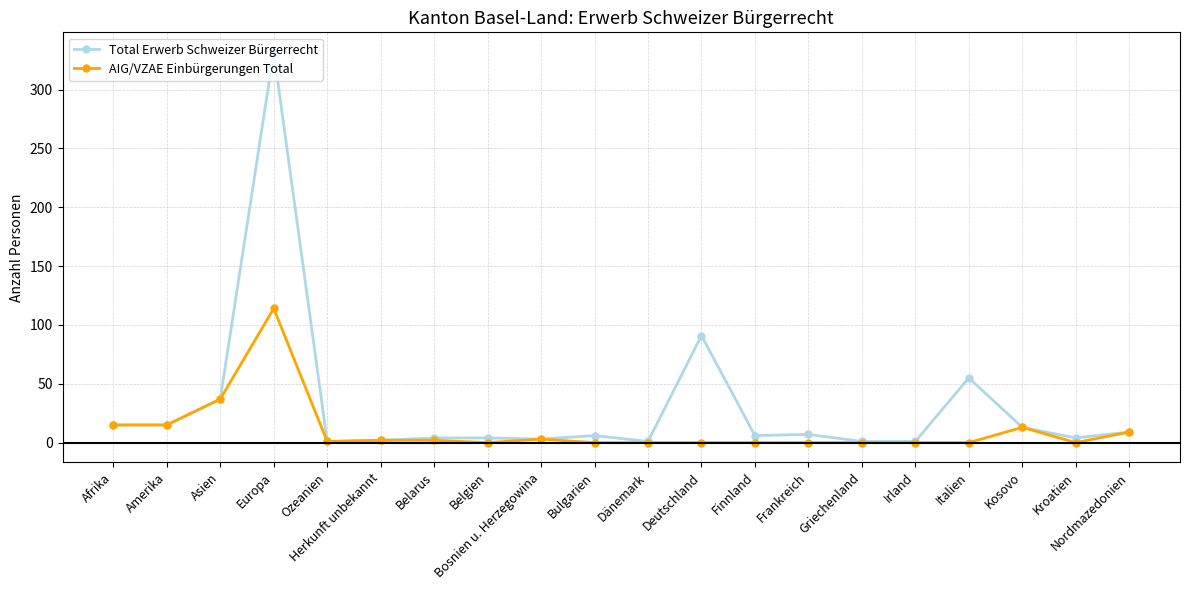

What is the sum of the Total Erwerb Schweizer Bürgerrecht values at Ozeanien and Europa?

333